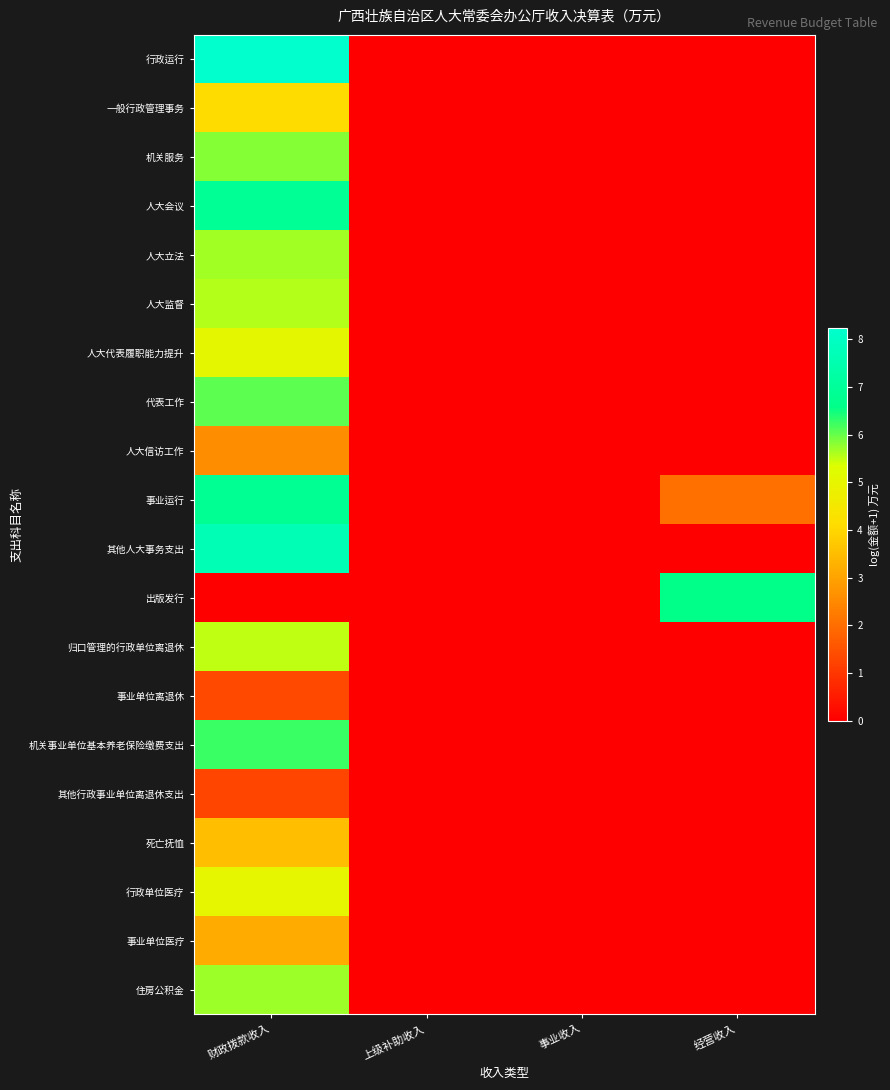

Rank the series at 上级补助收入 from lowest to highest value.

行政运行, 一般行政管理事务, 机关服务, 人大会议, 人大立法, 人大监督, 人大代表履职能力提升, 代表工作, 人大信访工作, 事业运行, 其他人大事务支出, 出版发行, 归口管理的行政单位离退休, 事业单位离退休, 机关事业单位基本养老保险缴费支出, 其他行政事业单位离退休支出, 死亡抚恤, 行政单位医疗, 事业单位医疗, 住房公积金